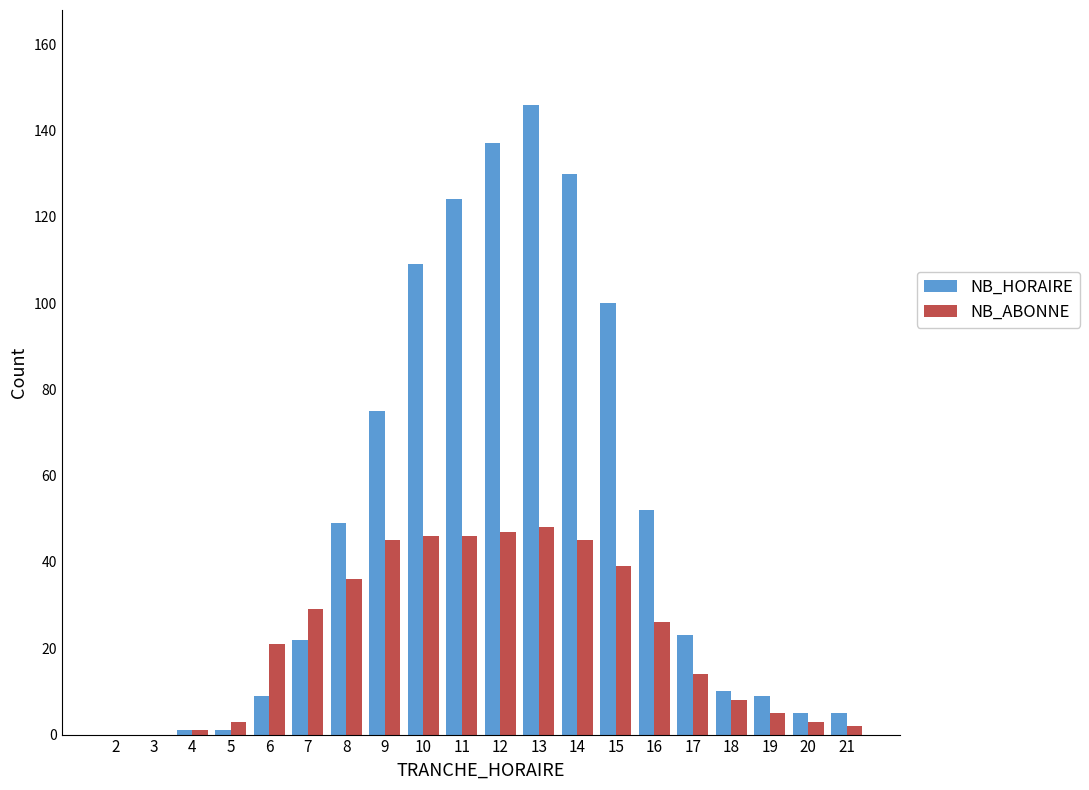

Reading left to right, extract all data points from this chart.

NB_HORAIRE: 2=0	3=0	4=1	5=1	6=9	7=22	8=49	9=75	10=109	11=124	12=137	13=146	14=130	15=100	16=52	17=23	18=10	19=9	20=5	21=5
NB_ABONNE: 2=0	3=0	4=1	5=3	6=21	7=29	8=36	9=45	10=46	11=46	12=47	13=48	14=45	15=39	16=26	17=14	18=8	19=5	20=3	21=2